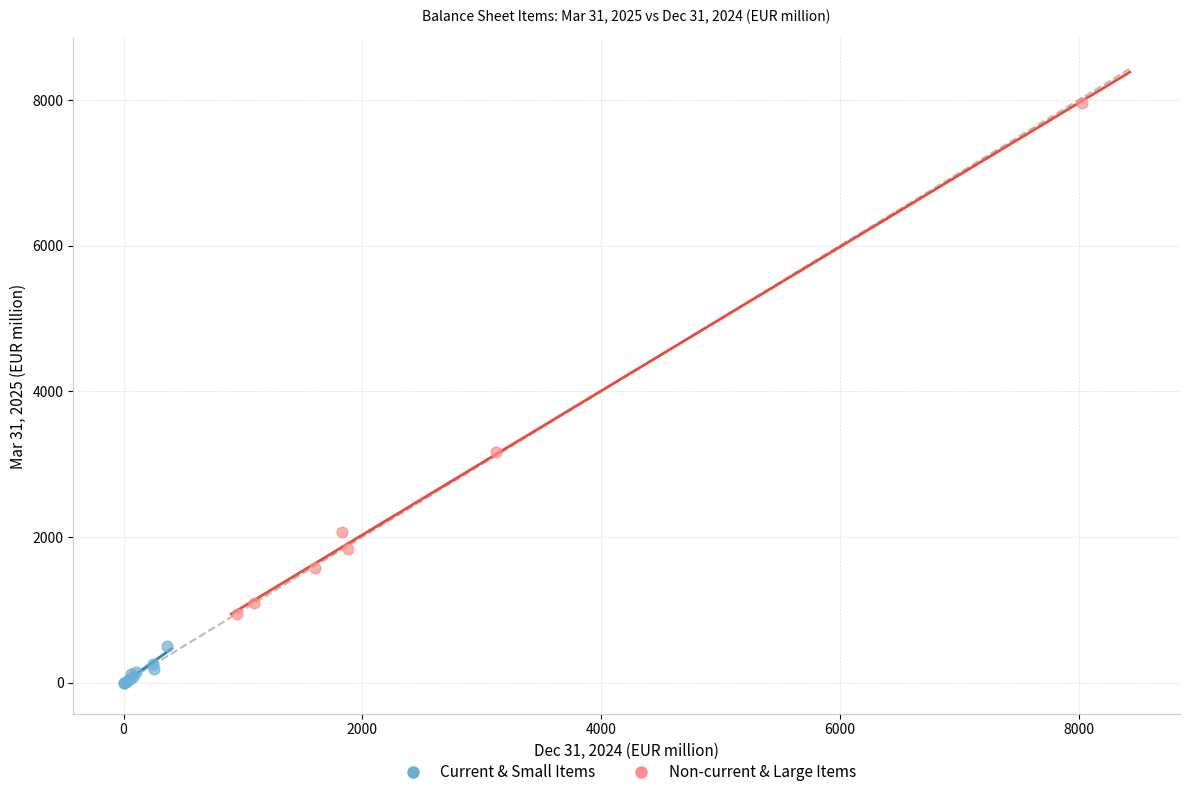

Which series has the widest spread of Y values?

Non-current & Large Items